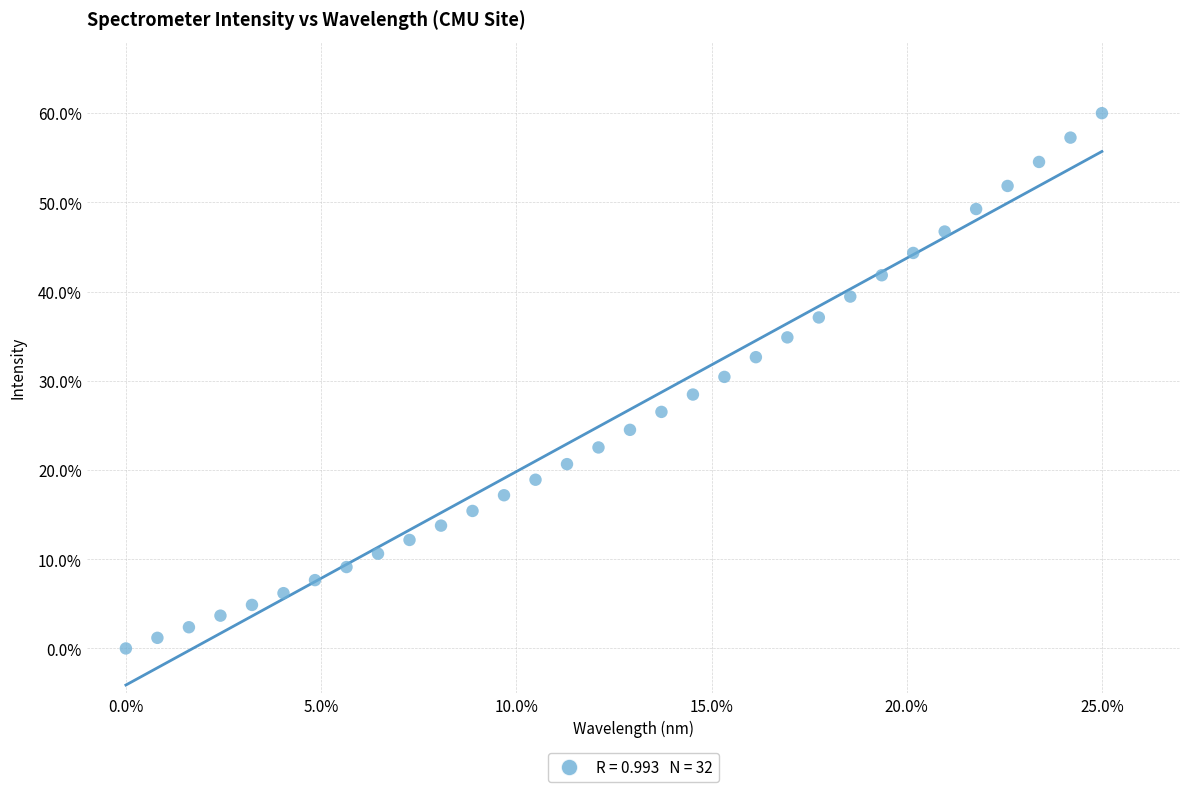

What is the range of Y values (max minus min)?

60.0